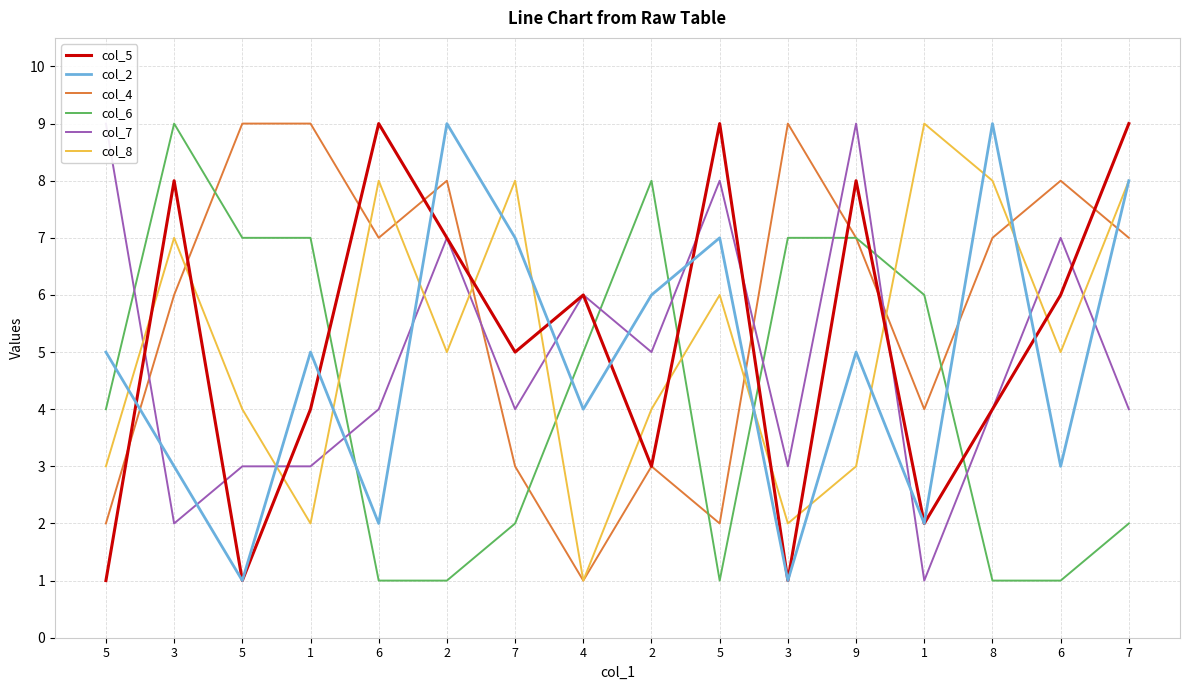

How many lines are shown in the chart?

6